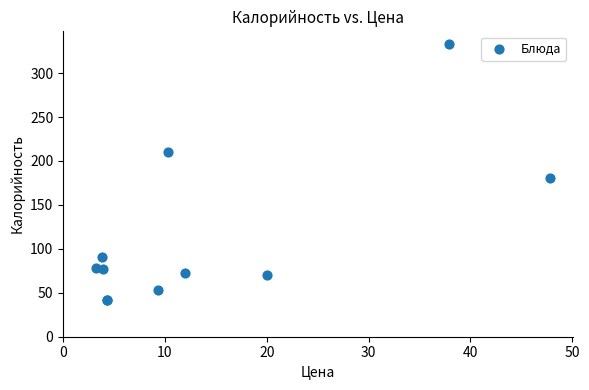

What Y value in the scatter plot is closest to 187?

180.5